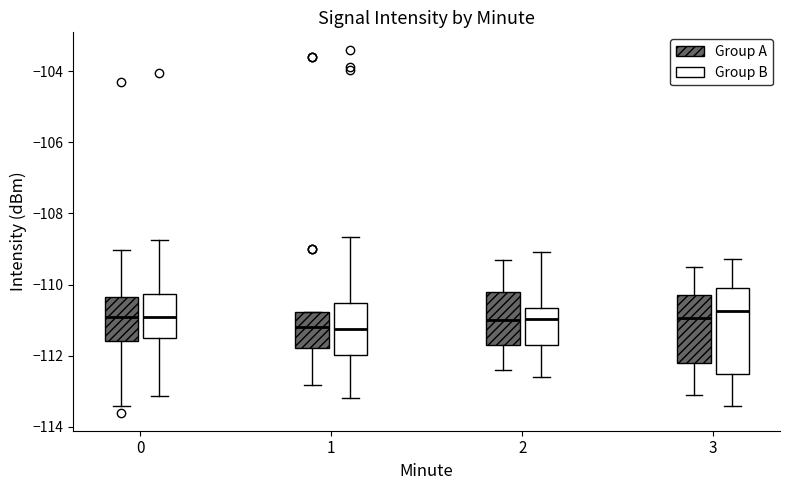

Comparing the boxes themselves (not the whiskers), which one is the tallest?

3 (Group B)